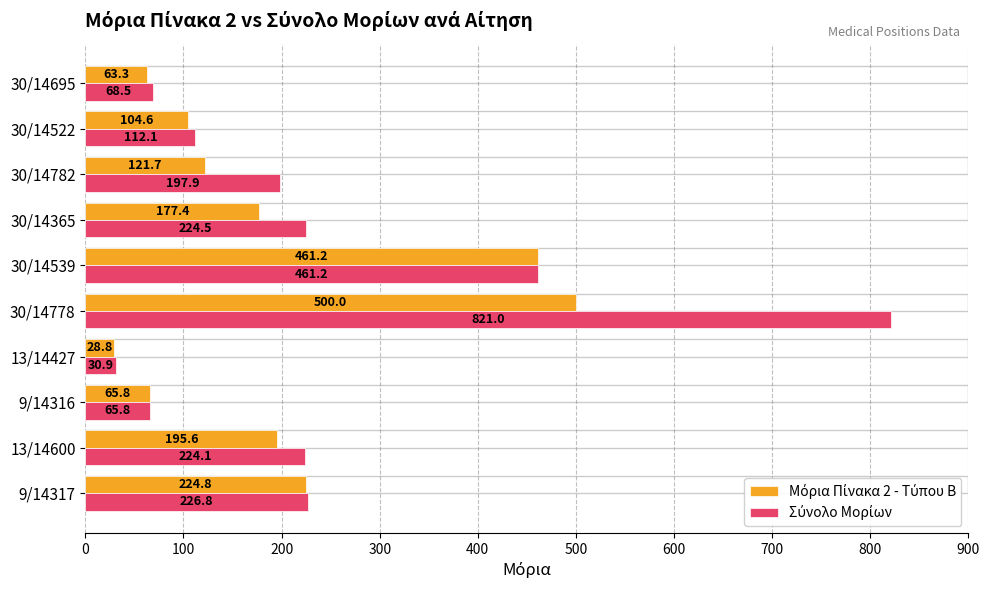

How many data points does each series have?

10